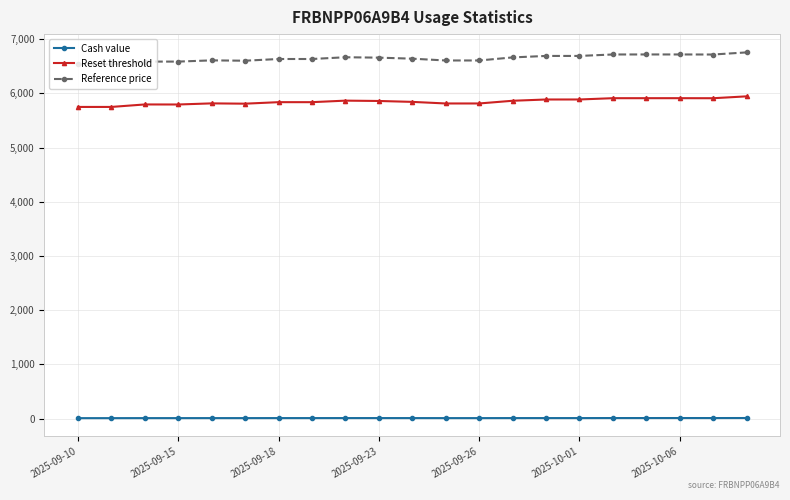

What is the average value of the Reset threshold series?

5846.6